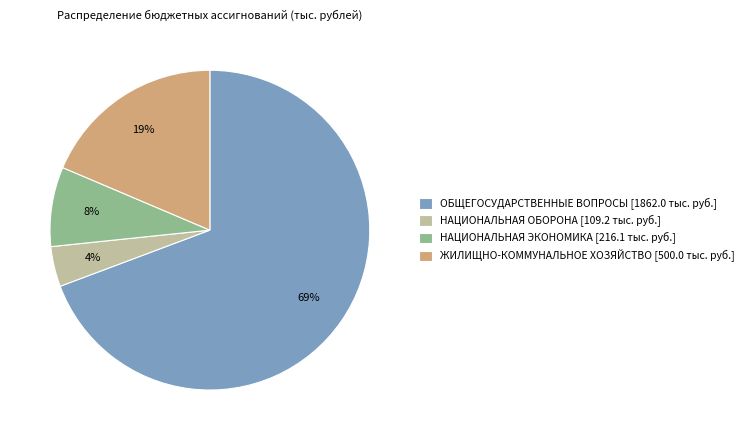

What is the smallest slice in the pie chart?

НАЦИОНАЛЬНАЯ ОБОРОНА